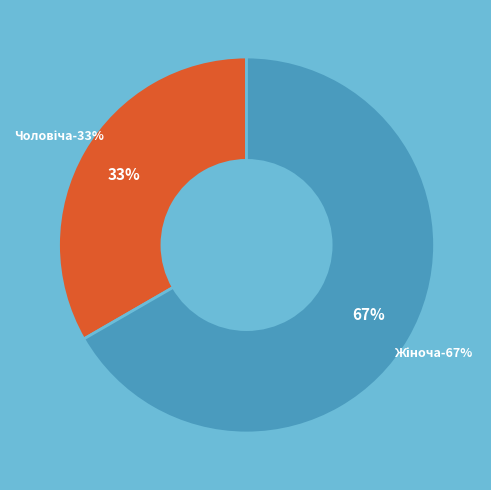

Rank the categories by value from lowest to highest.

Чоловіча, Жіноча